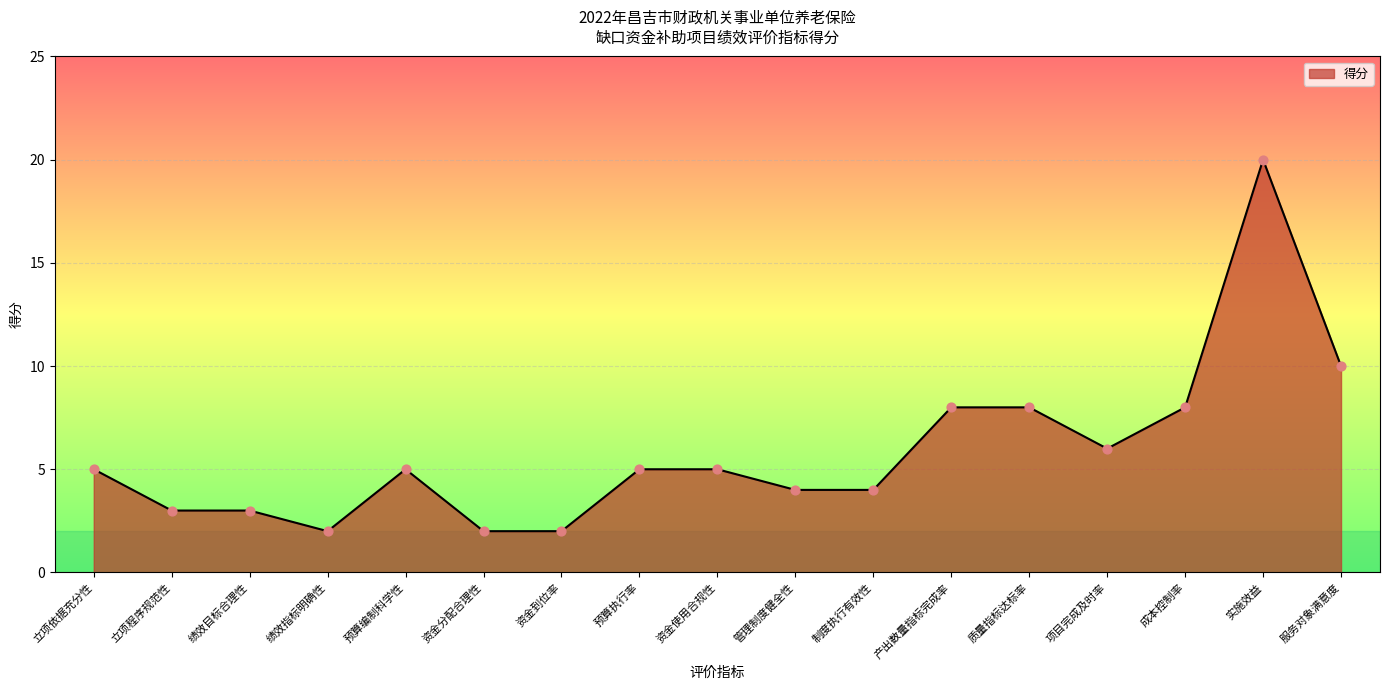

What is the change in value from 绩效目标合理性 to 实施效益?

+17